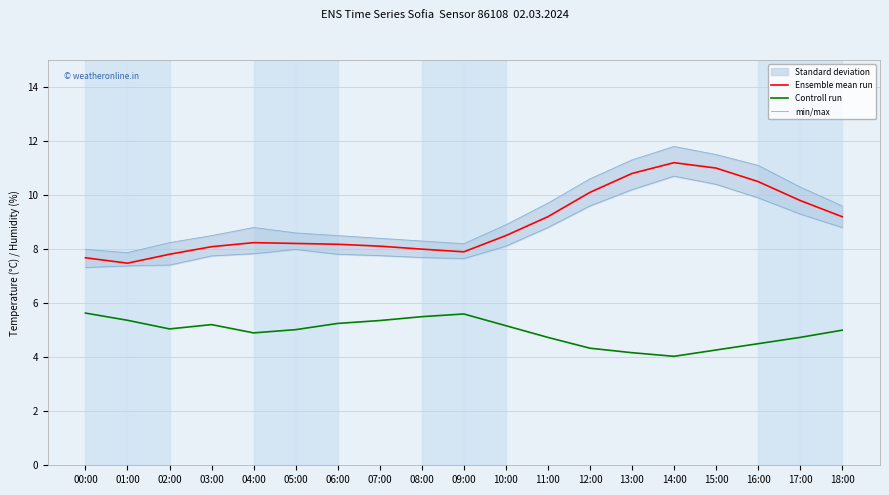

How many values in the Ensemble mean run series are below 8?

4